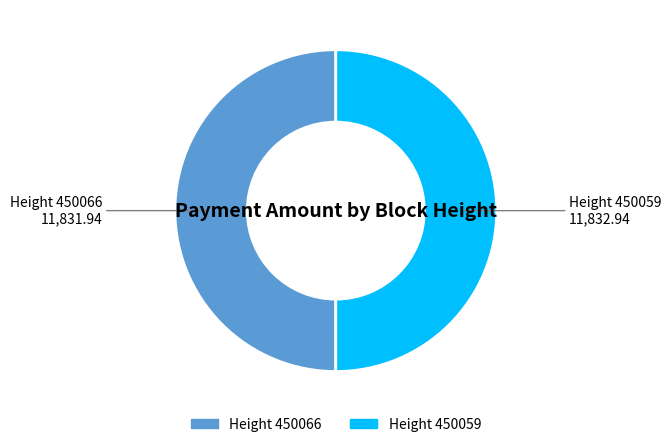

Do Height 450059 and Height 450066 together represent more than half of the pie?

Yes